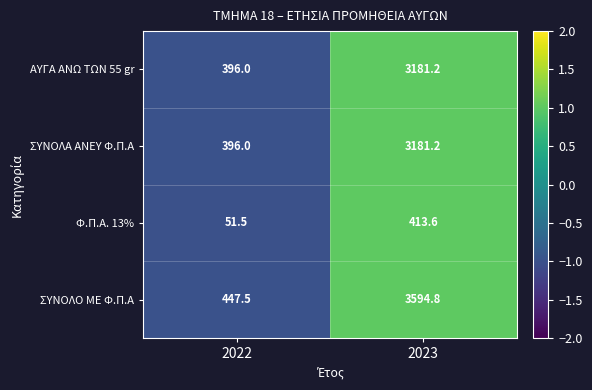

At which category does the chart reach its minimum across all series?

2022